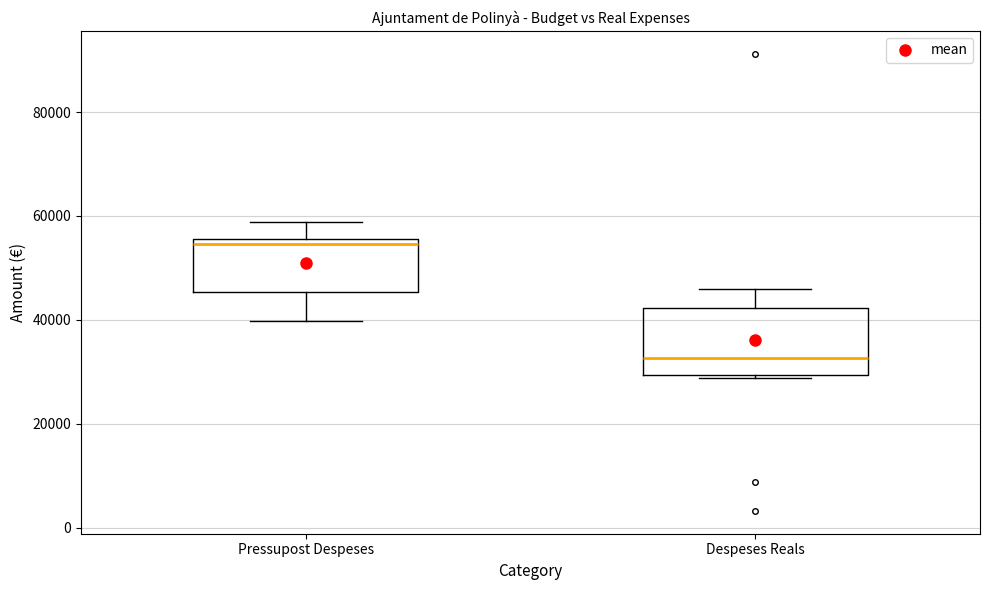

Reading left to right, read every box against the y-axis: the position of its median line, the range the box covers, and the ends of its whiskers. The values are not printed on the chart, so give them approximately, as read against the axis.

Pressupost Despeses: median 54000, box 46000 to 56000, whiskers 40000 to 58000
Despeses Reals: median 32000, box 30000 to 42000, whiskers 28000 to 46000